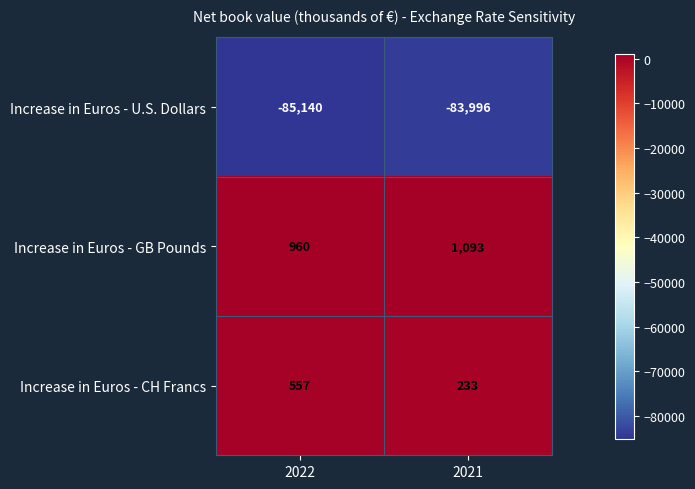

How many categories are shown in the chart?

2